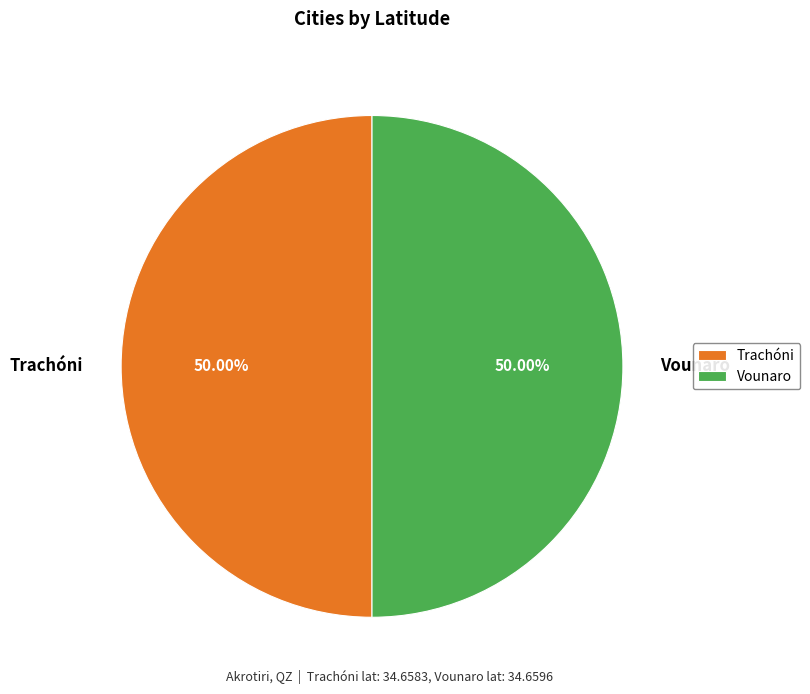

Approximately how many times larger is the value at Vounaro compared to Trachóni?

1.0